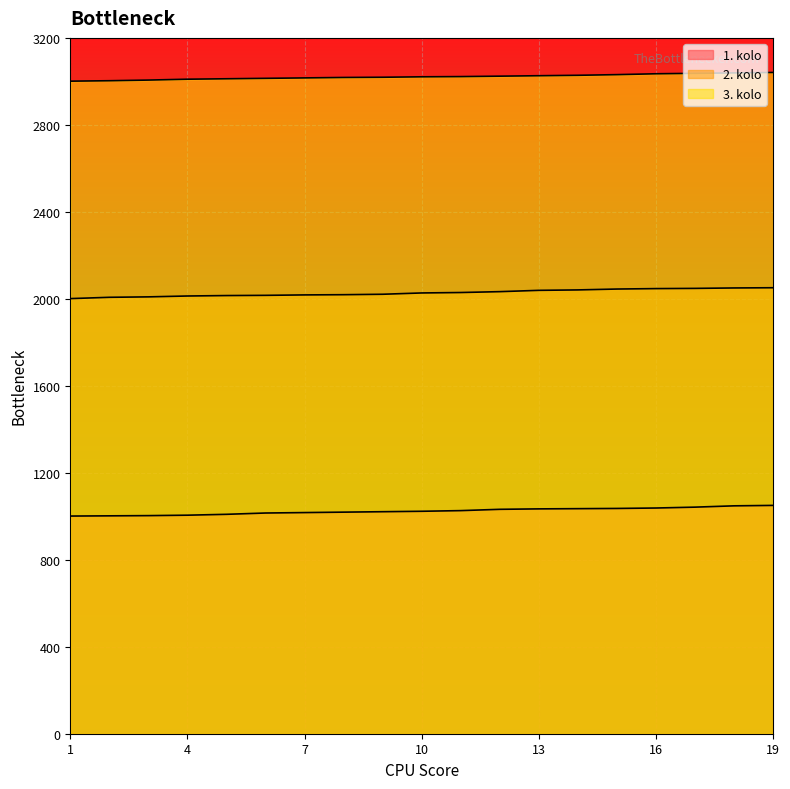

What is the difference between the maximum and minimum values in the 3. kolo series?

40